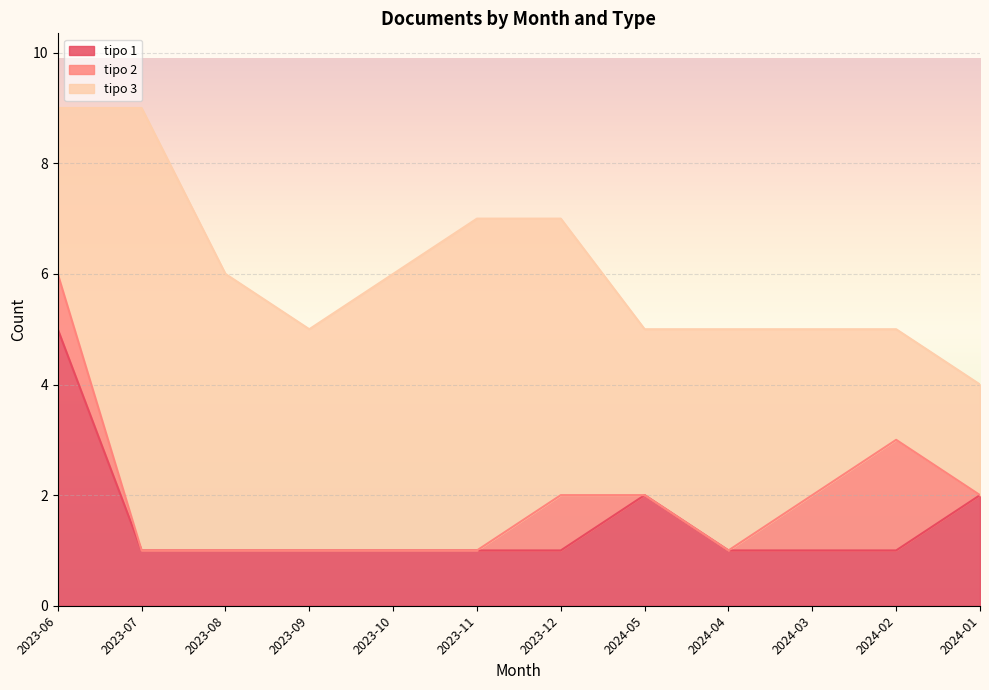

How many data points in tipo 3 are above 4?

5